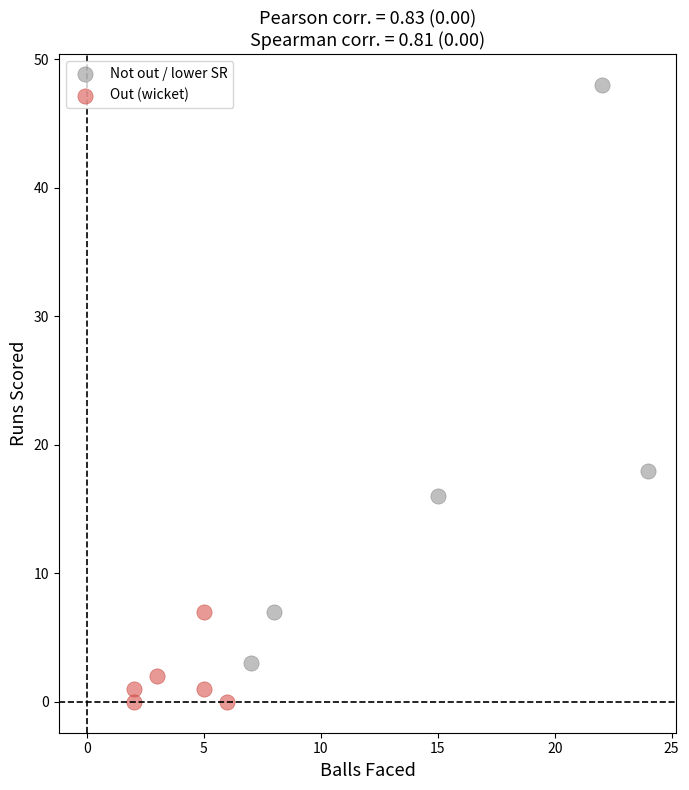

Which series contains the highest Y value?

Not out / lower SR